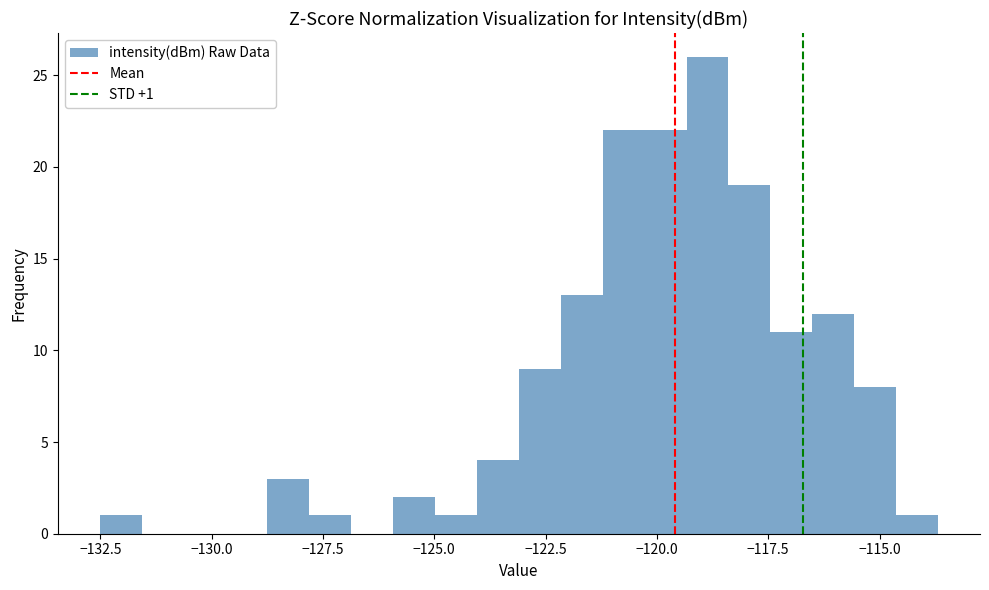

Read against the x-axis, roughly where is the centre of the tallest bar?

-119.0